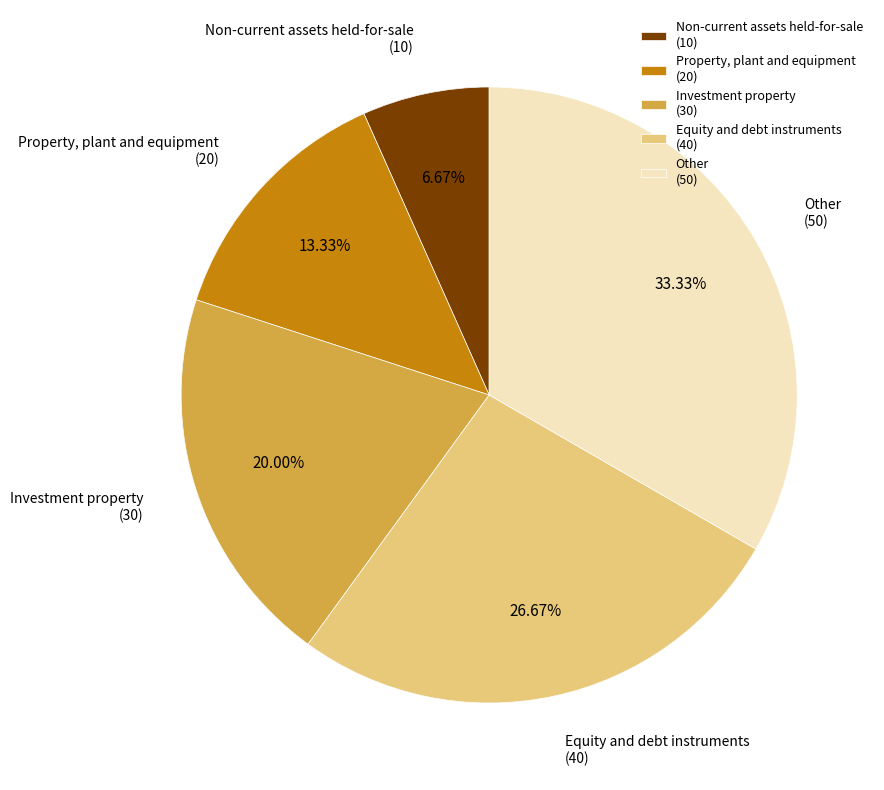

Combined, what portion of the pie is Non-current assets held-for-sale and Other?

40.0%